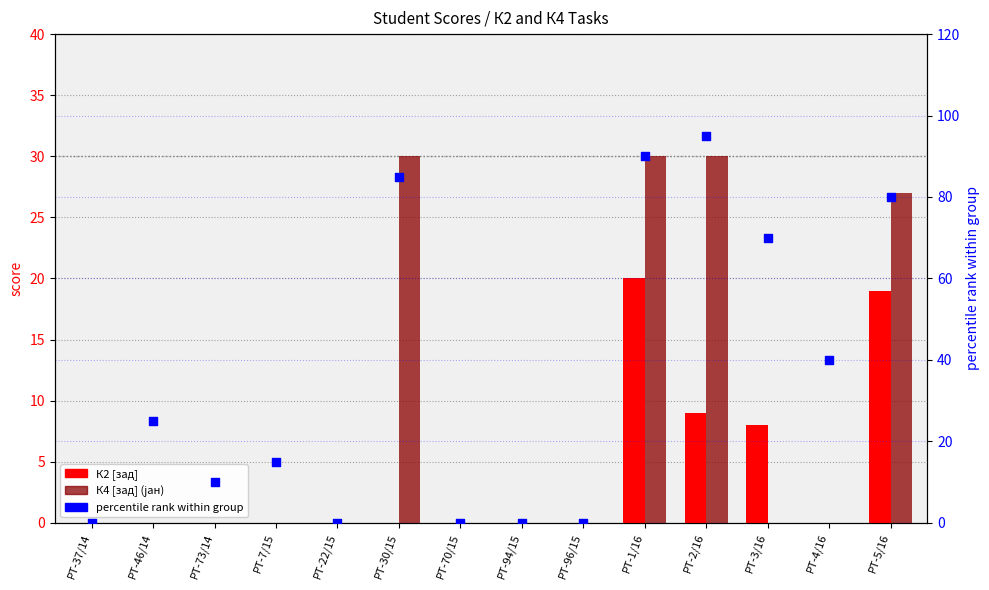

What are all the series names shown in the legend?

К2 [зад], К4 [зад] (јан), percentile rank within group